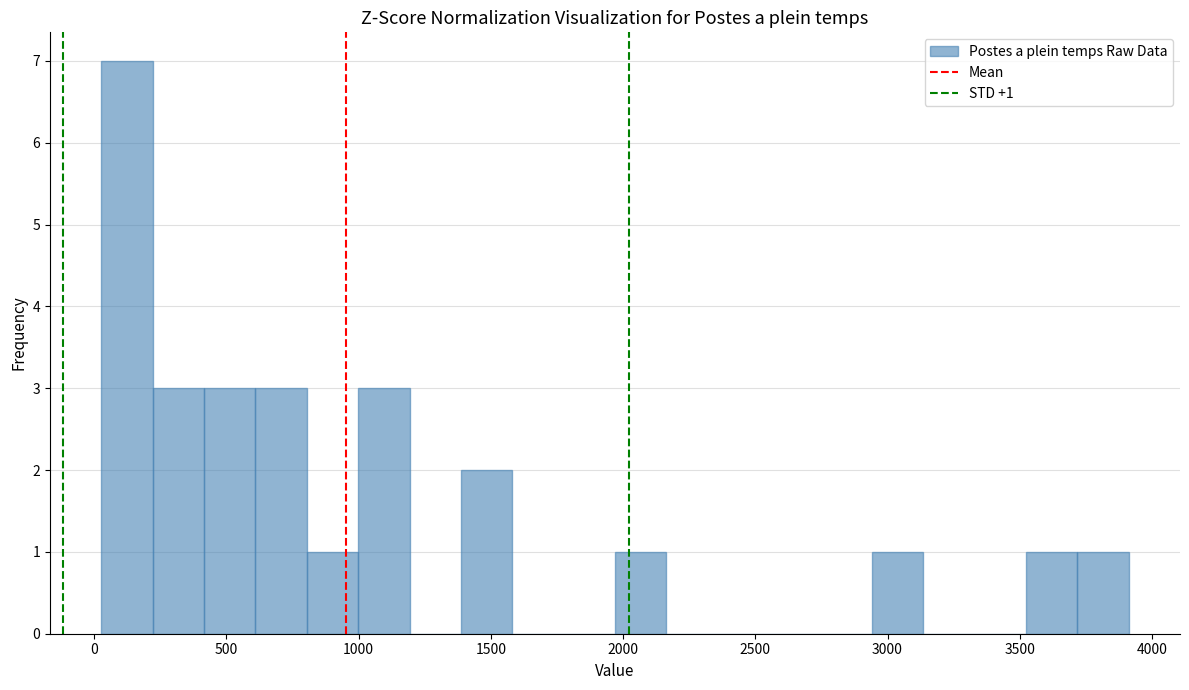

Around what value on the x-axis is the tallest bar? Give the approximate position of its centre, as read against the axis.

100